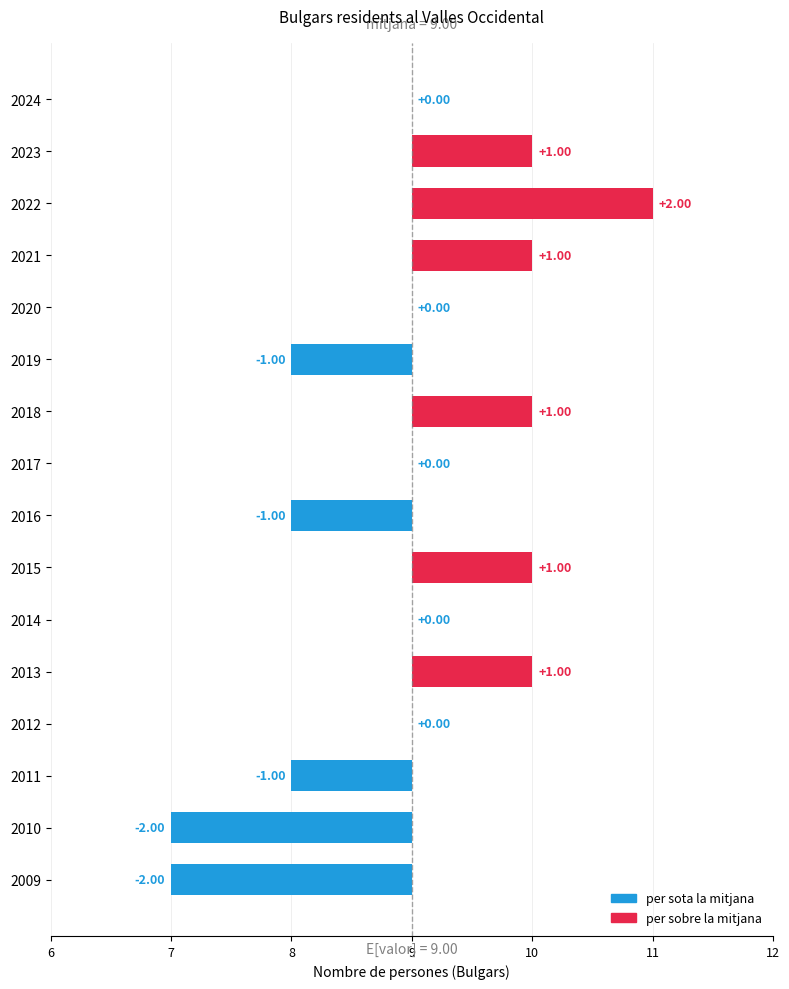

Reading left to right, transcribe all the data shown in this chart.

-2	-2	-1	0	1	0	1	-1	0	1	-1	0	1	2	1	0